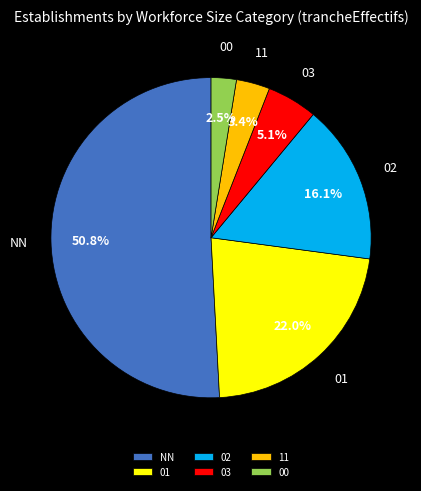

Count the number of slices in the pie.

6